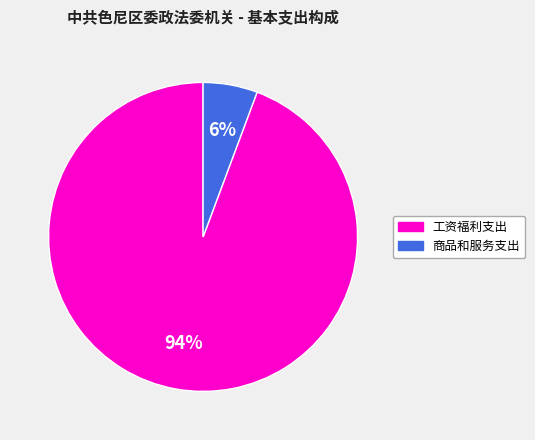

True or false: 商品和服务支出 accounts for 20% of the total.

False